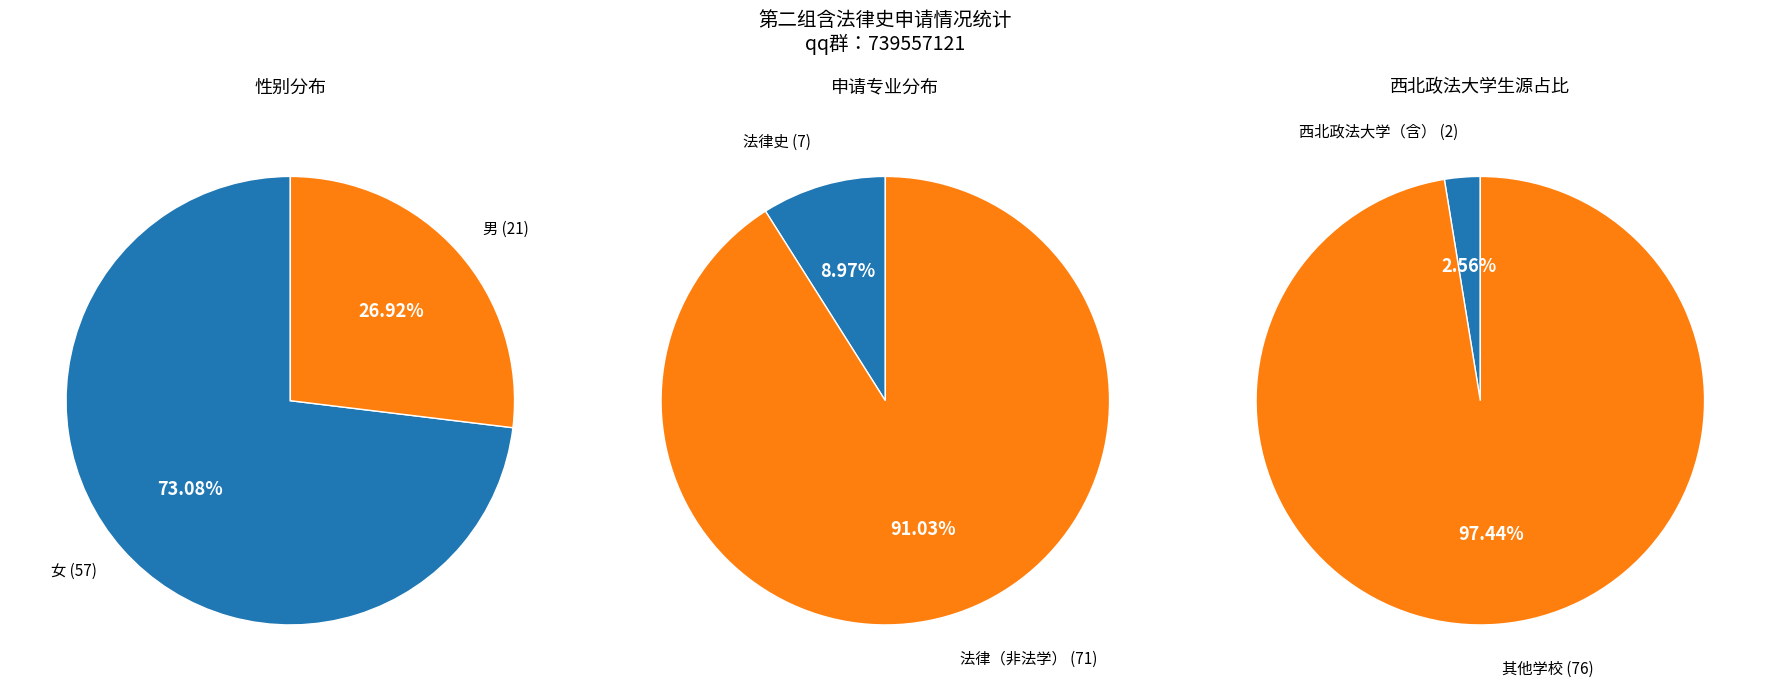

Which slice is the largest?

1